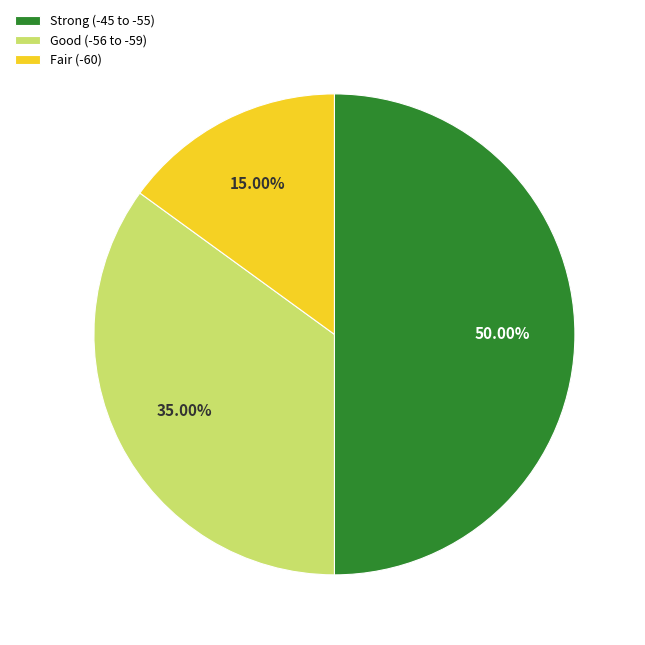

Is Good (-56 to -59) the majority of the pie?

No